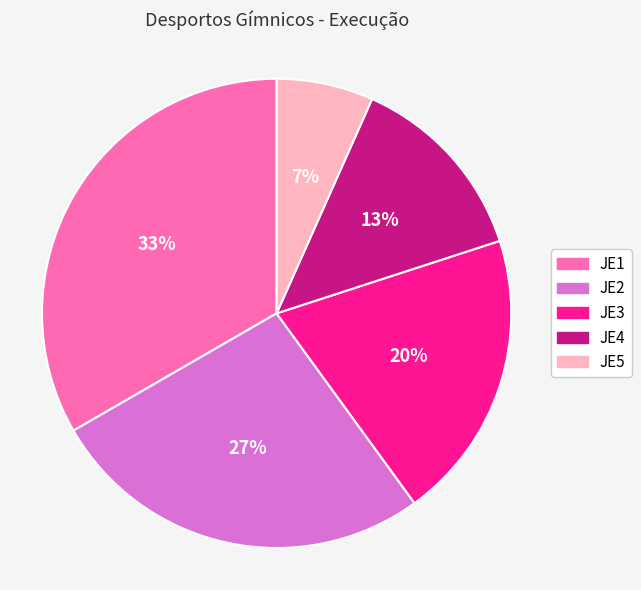

Which slice is the largest?

JE1